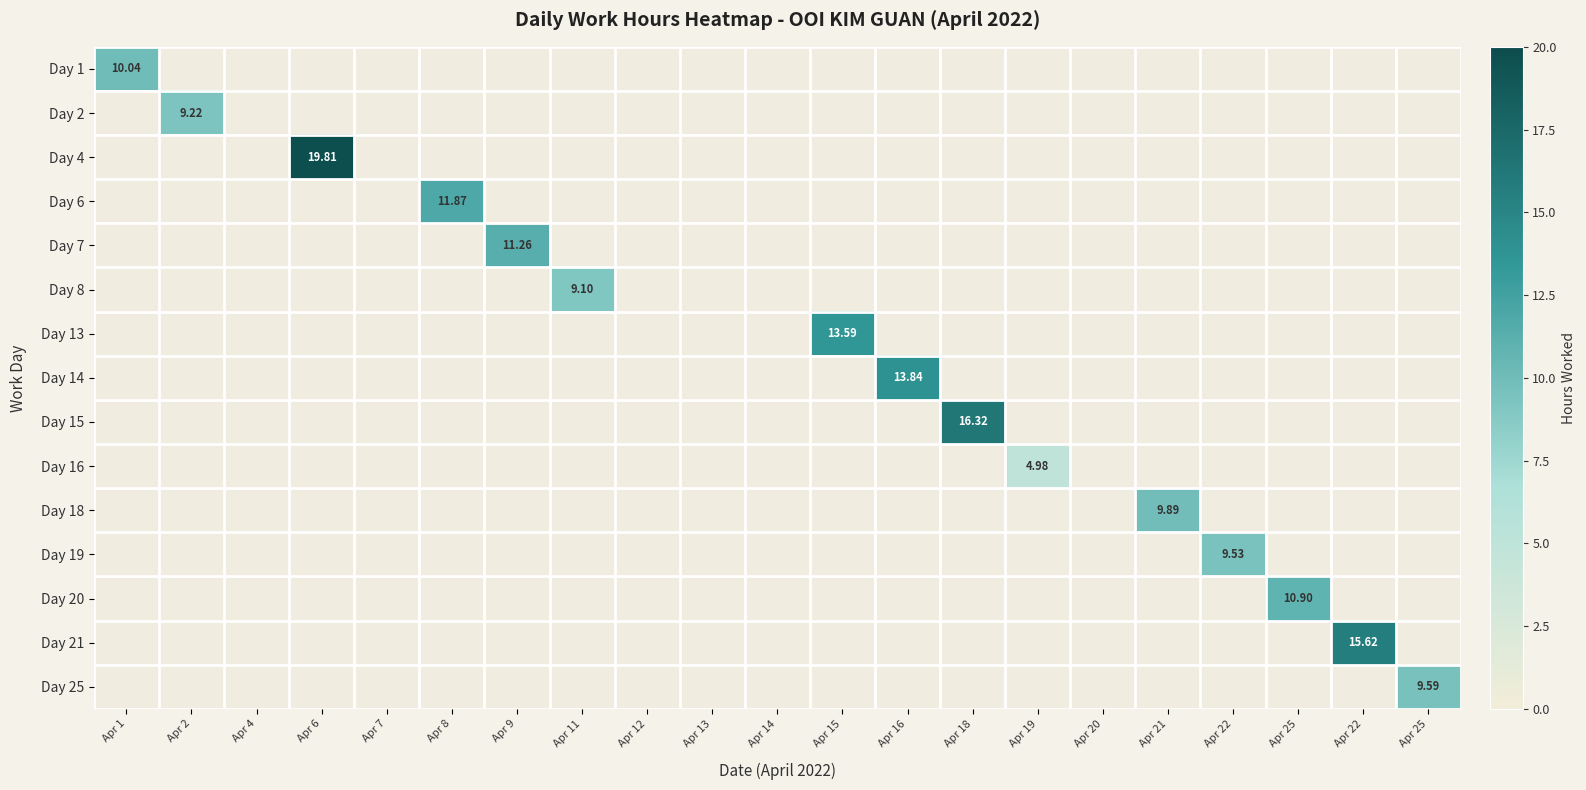

Rank the series at Apr 20 from lowest to highest value.

Day 1, Day 2, Day 4, Day 6, Day 7, Day 8, Day 13, Day 14, Day 15, Day 16, Day 18, Day 19, Day 20, Day 21, Day 25